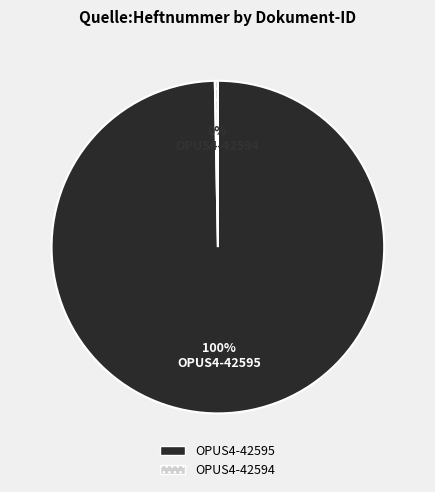

How many segments does this pie chart have?

2